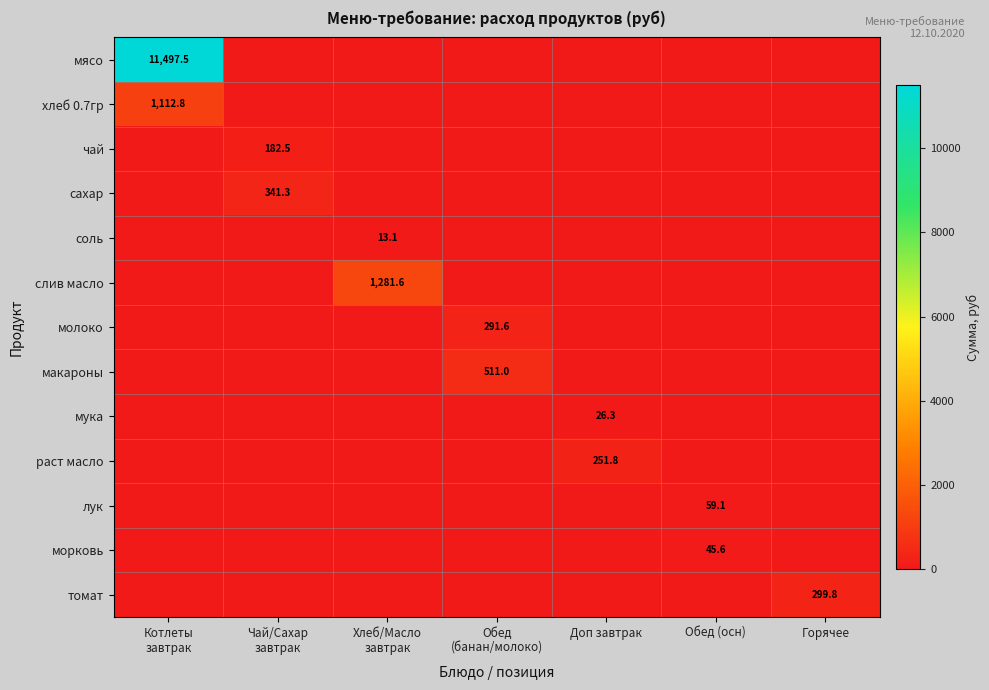

What is the sum of the соль values at Доп завтрак and Хлеб/Масло завтрак?

13.1